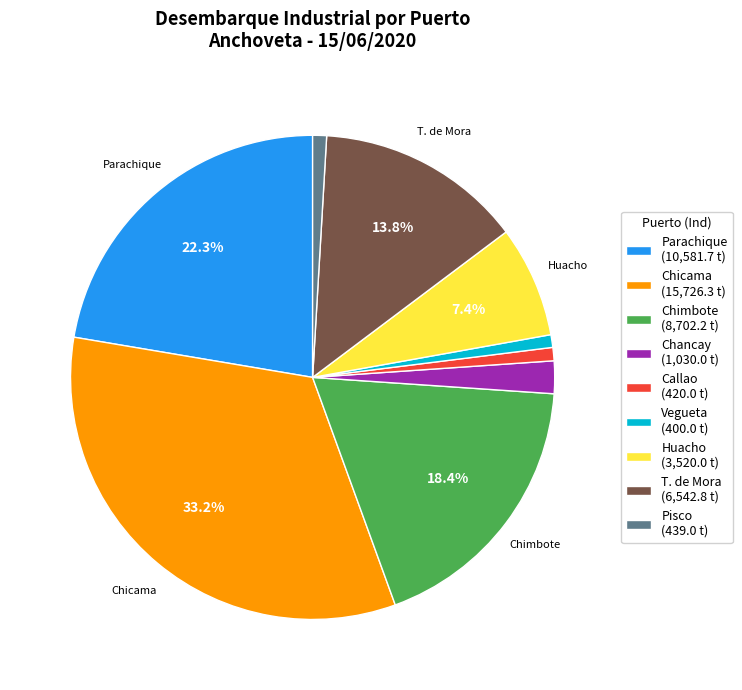

Which slice is the largest?

Chicama